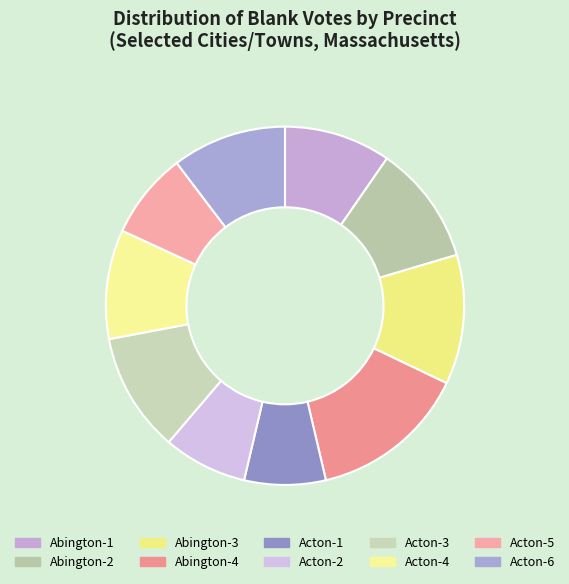

How many slices are in this pie chart?

10